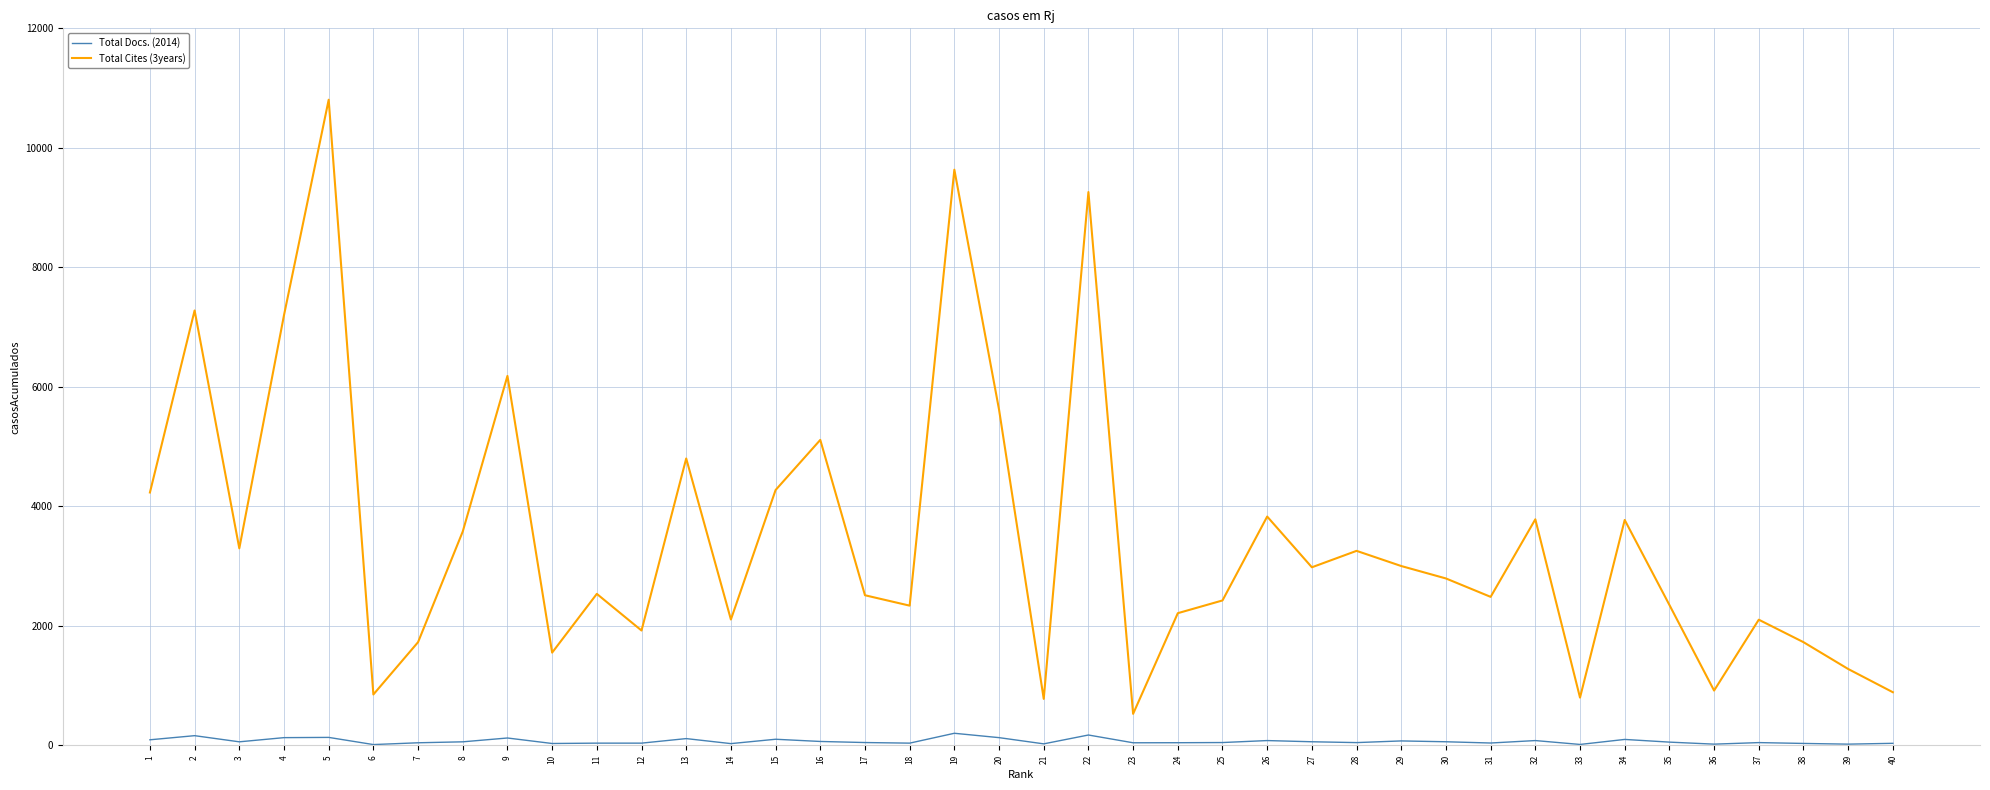

Which series has the largest range (max minus min)?

Total Cites (3years)